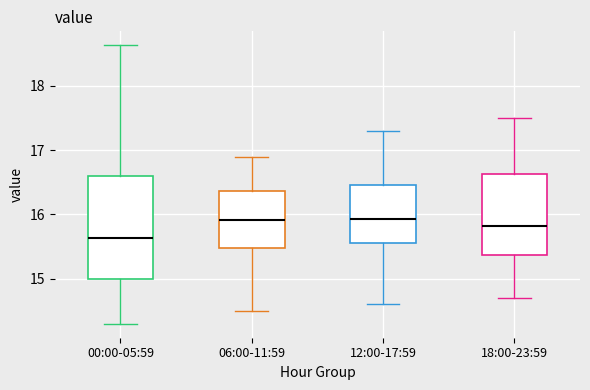

Which box has the lowest median line?

00:00-05:59